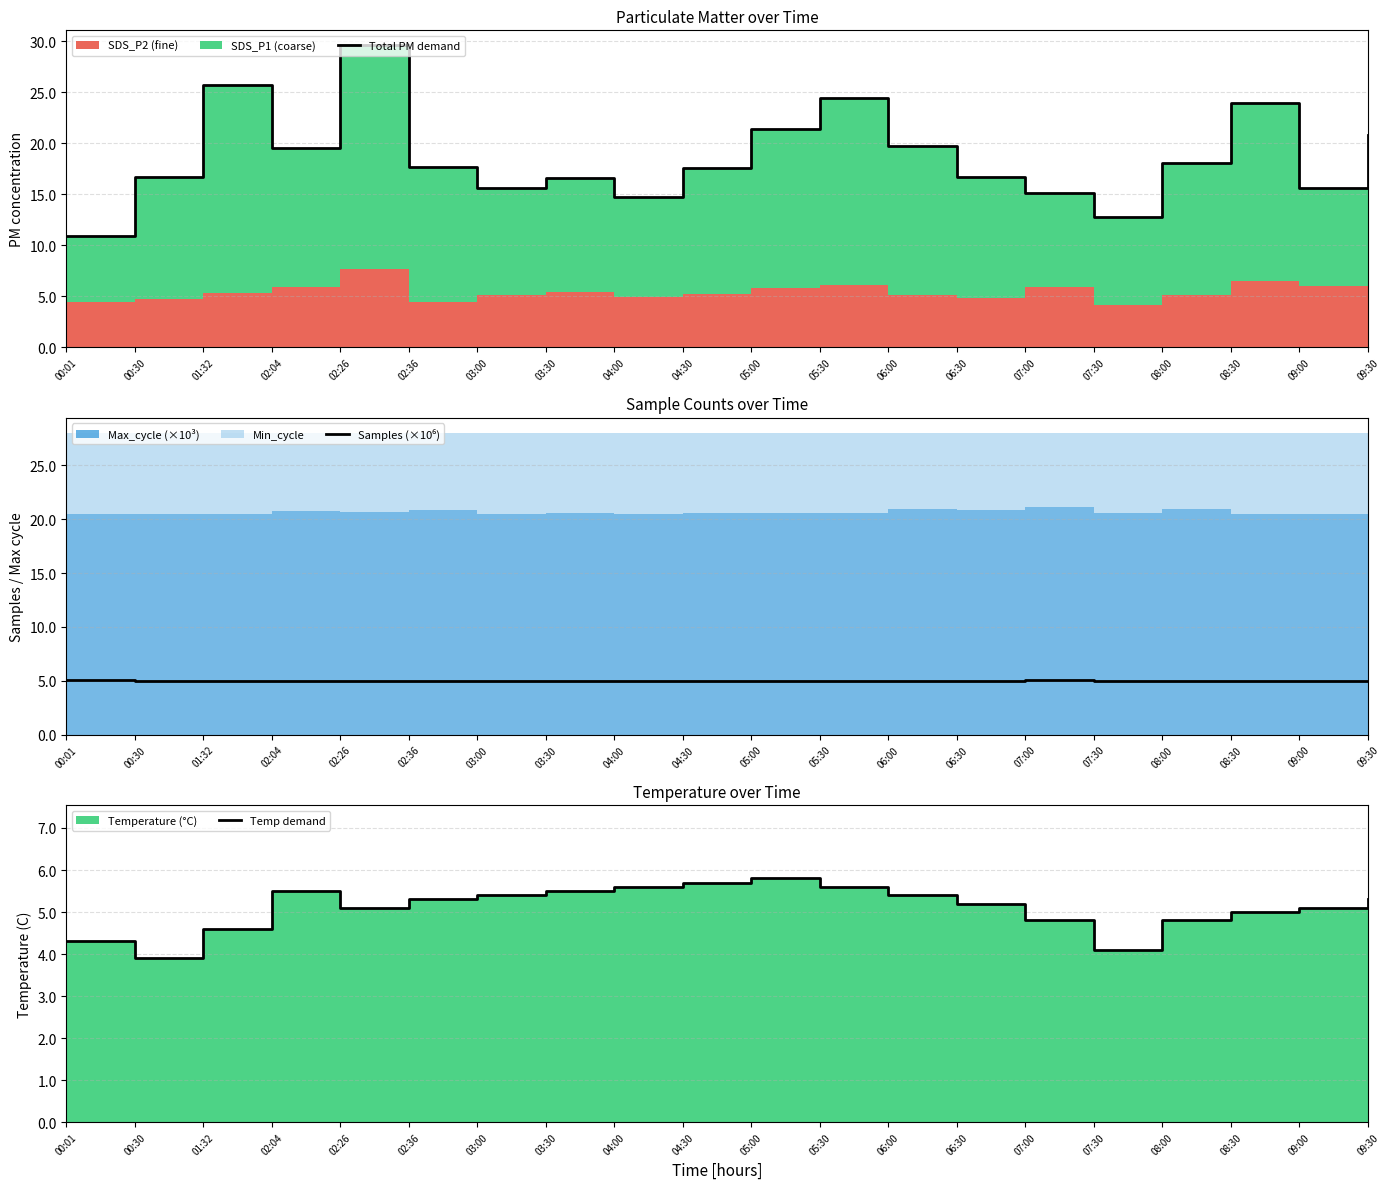

Reading left to right, what are all the values shown in this chart?

Total PM demand: 10.9	16.7	25.8	19.5	29.6	17.7	15.6	16.6	14.7	17.6	21.4	24.4	19.8	16.7	15.2	12.7	18.1	23.9	15.7	20.8
Samples (×10⁶): 5.0	5.0	5.0	5.0	5.0	5.0	5.0	5.0	5.0	5.0	5.0	5.0	5.0	5.0	5.1	5.0	5.0	5.0	5.0	5.0
Temp demand: 4.3	3.9	4.6	5.5	5.1	5.3	5.4	5.5	5.6	5.7	5.8	5.6	5.4	5.2	4.8	4.1	4.8	5.0	5.1	5.3